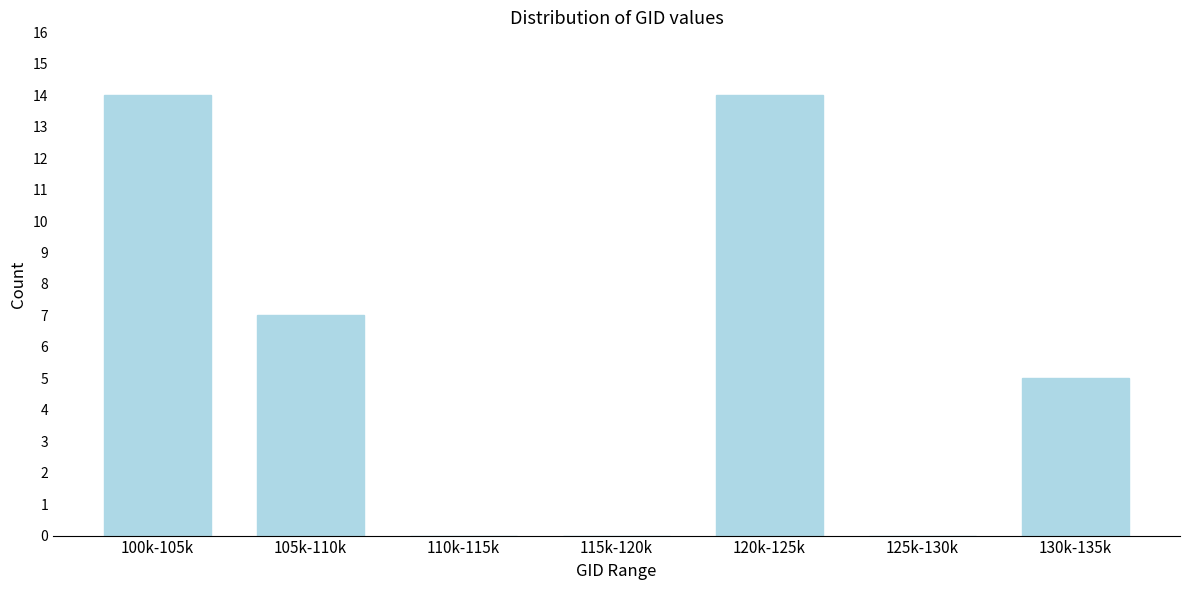

Reading left to right, extract all data points from this chart.

100k-105k=14	105k-110k=7	110k-115k=0	115k-120k=0	120k-125k=14	125k-130k=0	130k-135k=5